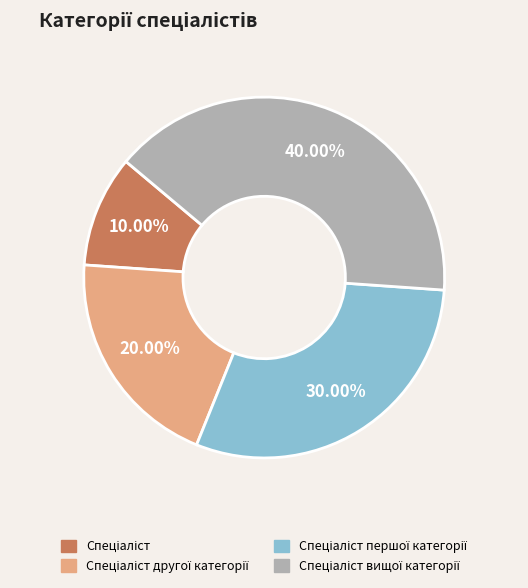

Does any single category account for the majority?

No